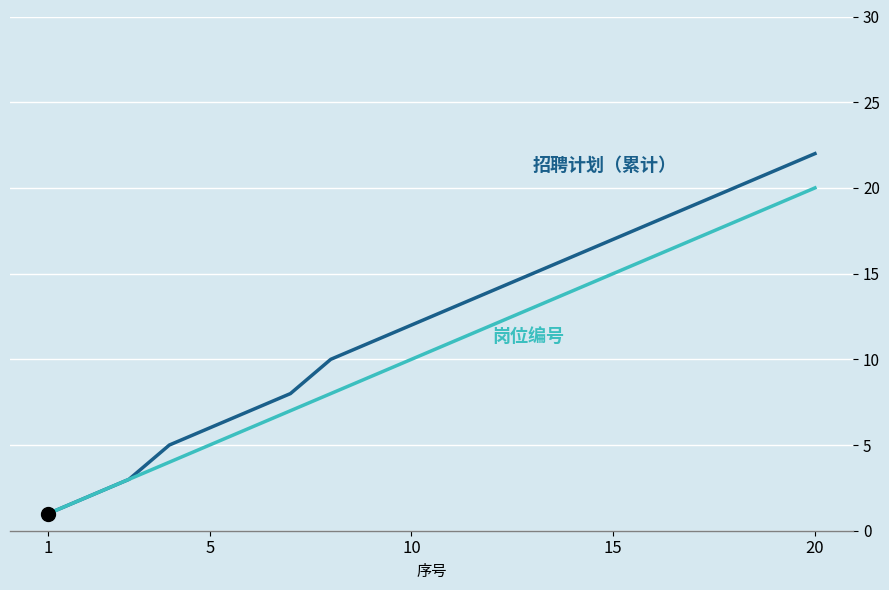

What is the greatest value displayed?

22